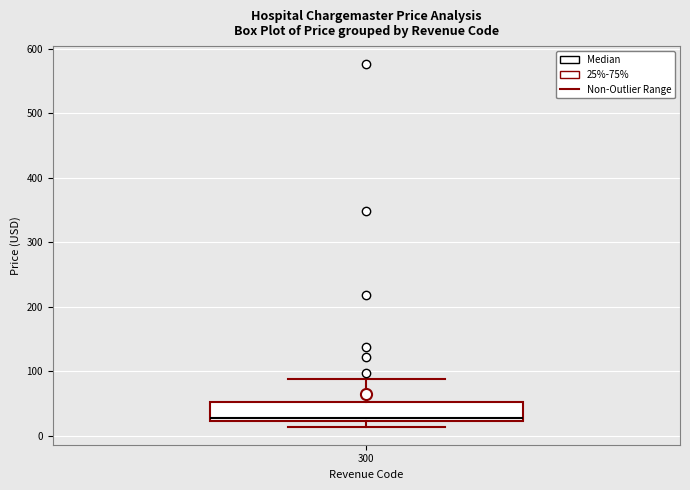

Transcribe this box plot: give where the median line is, the range the box spans, and where the two whiskers end, as read against the y-axis. The values are not printed on the chart, so give them approximately, as read against the axis.

median 30, box 20 to 50, whiskers 10 to 90